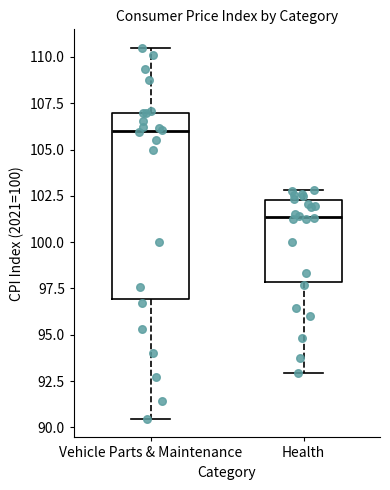

Reading left to right, read every box against the y-axis: the position of its median line, the range the box covers, and the ends of its whiskers. The values are not printed on the chart, so give them approximately, as read against the axis.

Vehicle Parts & Maintenance: median 106.0, box 97.0 to 107.0, whiskers 90.5 to 110.5
Health: median 101.5, box 98.0 to 102.5, whiskers 93.0 to 103.0